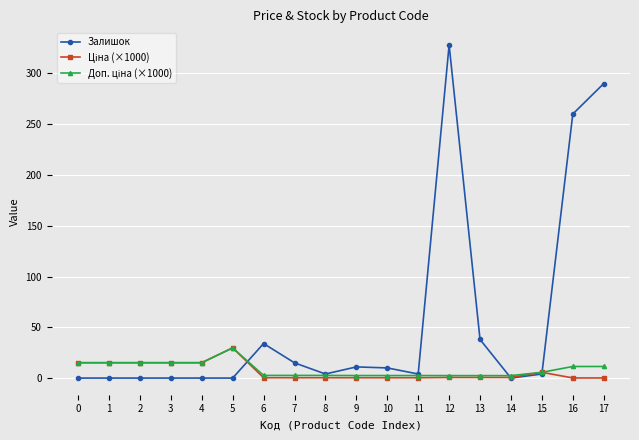

Is it true that Залишок equals 11.0 at 9?

True